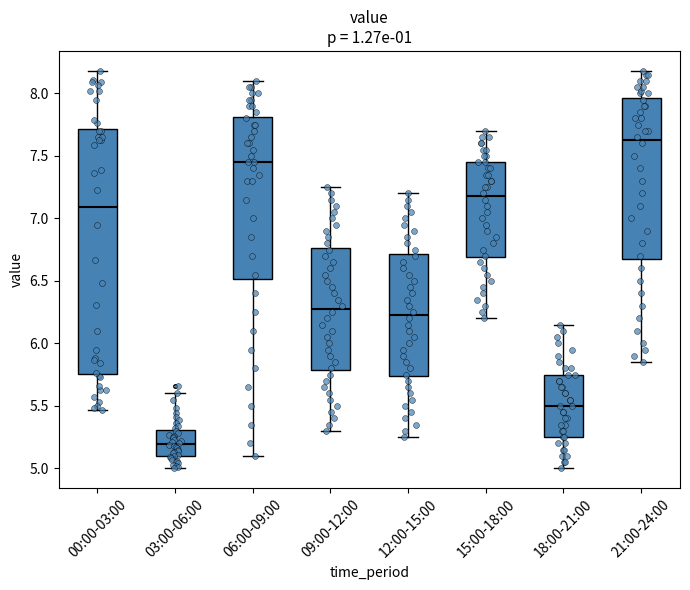

Reading left to right, transcribe this box plot: for each box, give where its median line is, the range the box spans, and where its two whiskers end, as read against the y-axis. The values are not printed on the chart, so give them approximately, as read against the axis.

00:00-03:00: median 7.10, box 5.75 to 7.70, whiskers 5.45 to 8.20
03:00-06:00: median 5.20, box 5.10 to 5.30, whiskers 5.00 to 5.60
06:00-09:00: median 7.45, box 6.50 to 7.80, whiskers 5.10 to 8.10
09:00-12:00: median 6.30, box 5.80 to 6.75, whiskers 5.30 to 7.25
12:00-15:00: median 6.25, box 5.75 to 6.70, whiskers 5.25 to 7.20
15:00-18:00: median 7.20, box 6.70 to 7.45, whiskers 6.20 to 7.70
18:00-21:00: median 5.50, box 5.25 to 5.75, whiskers 5.00 to 6.15
21:00-24:00: median 7.65, box 6.70 to 7.95, whiskers 5.85 to 8.20